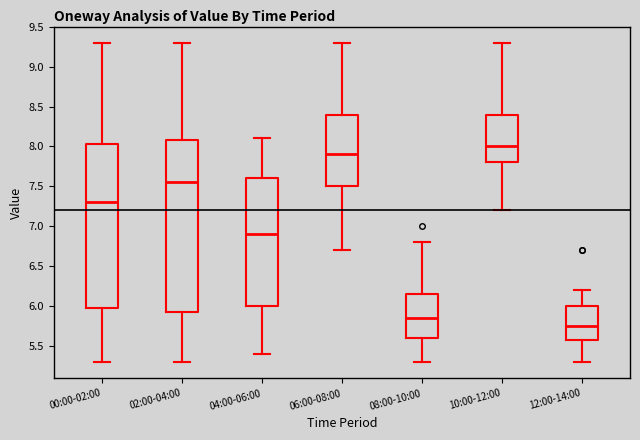

Where is the lower edge of the box for 02:00-04:00 on the y-axis? The values are not printed on the chart, so give them approximately, as read against the axis.

5.95